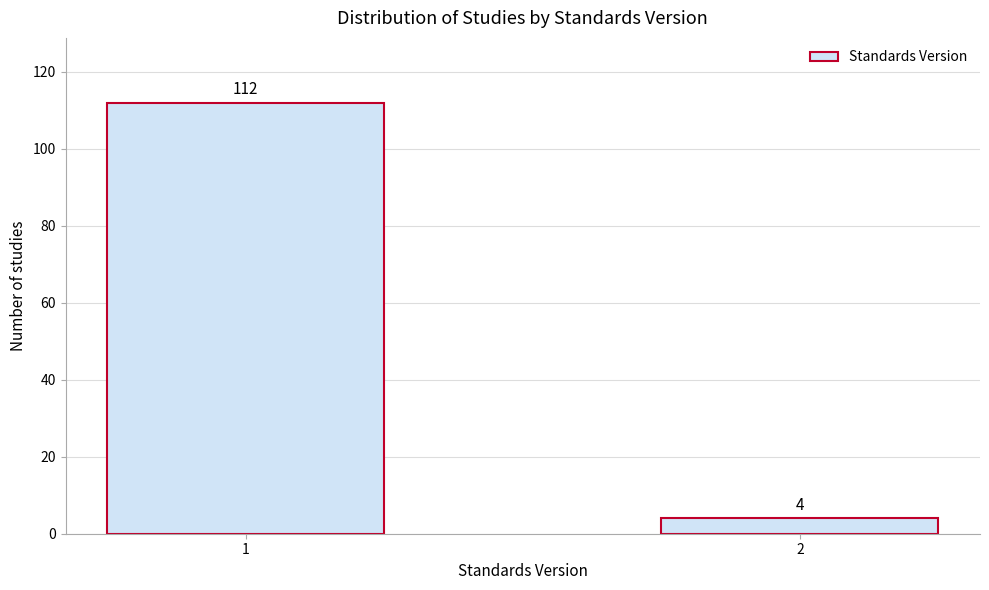

Reading left to right, what are all the values shown in this chart?

1=112	2=4